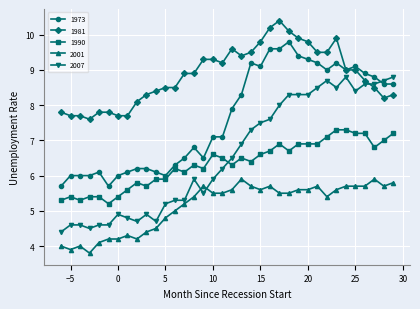

What is the minimum value for 1973?

5.7